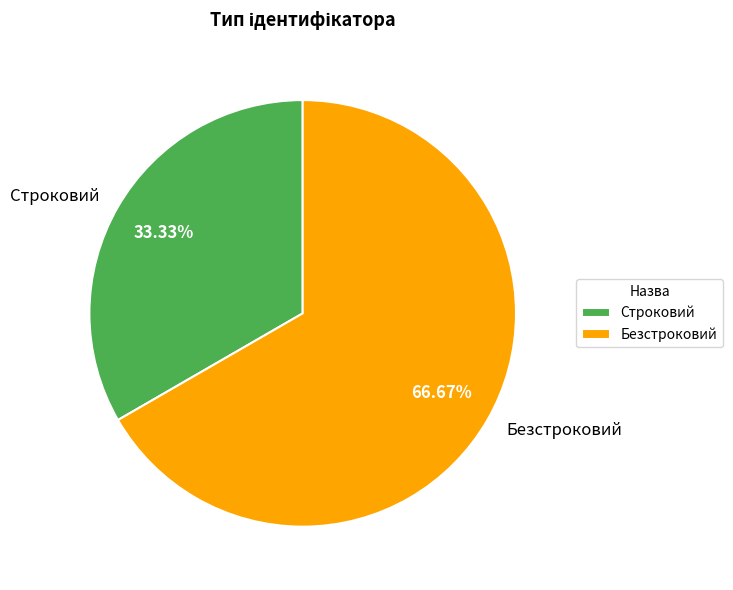

To the nearest percent, what percentage of the pie is Строковий?

33%